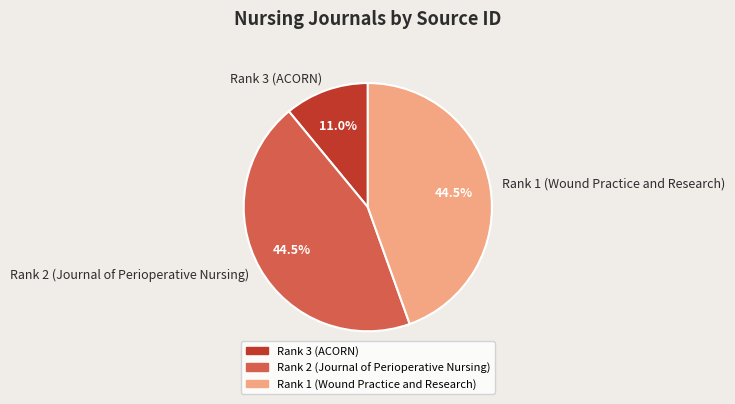

Which has a higher value, Rank 3 (ACORN) or Rank 2 (Journal of Perioperative Nursing)?

Rank 2 (Journal of Perioperative Nursing)